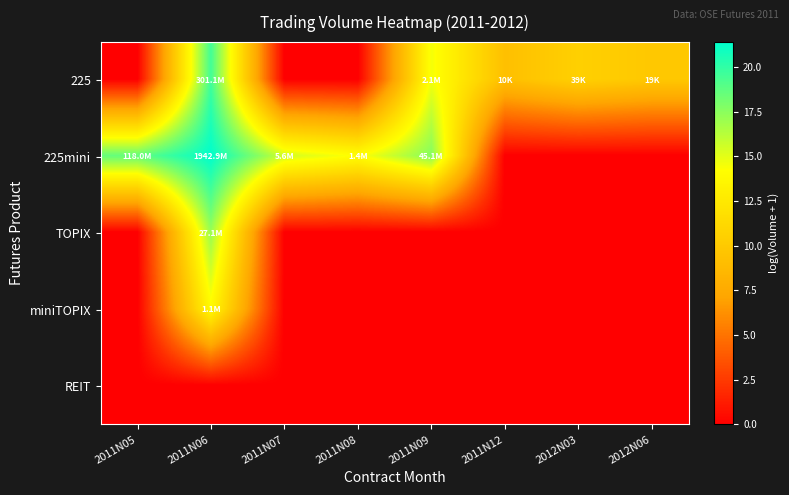

How many categories are shown in the chart?

8